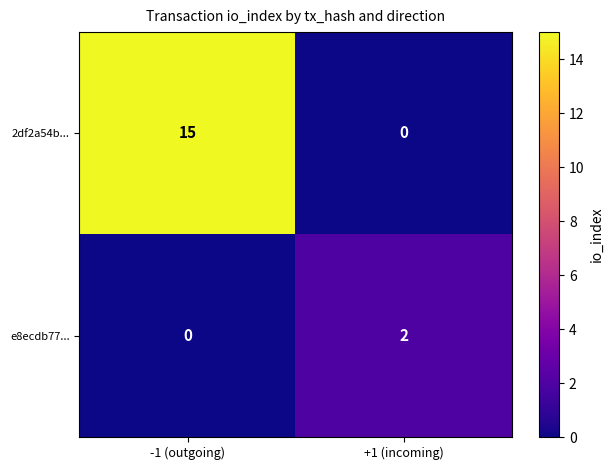

What is the average value of the 2df2a54b... series?

8